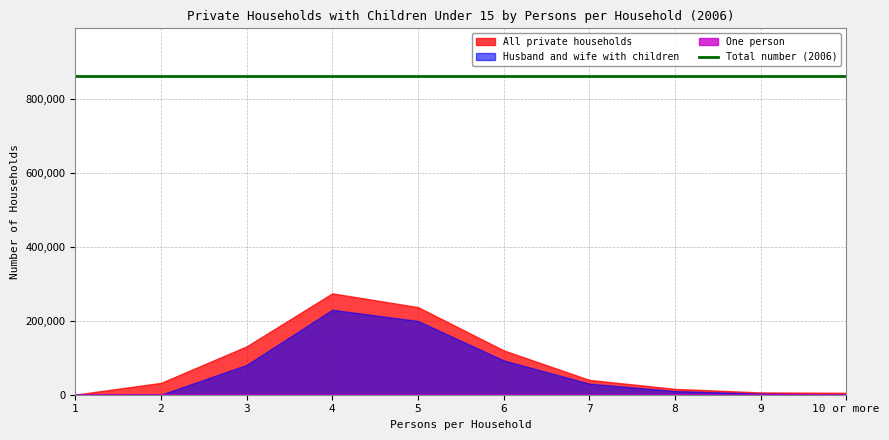

True or false: One person and All private households intersect in this chart.

False